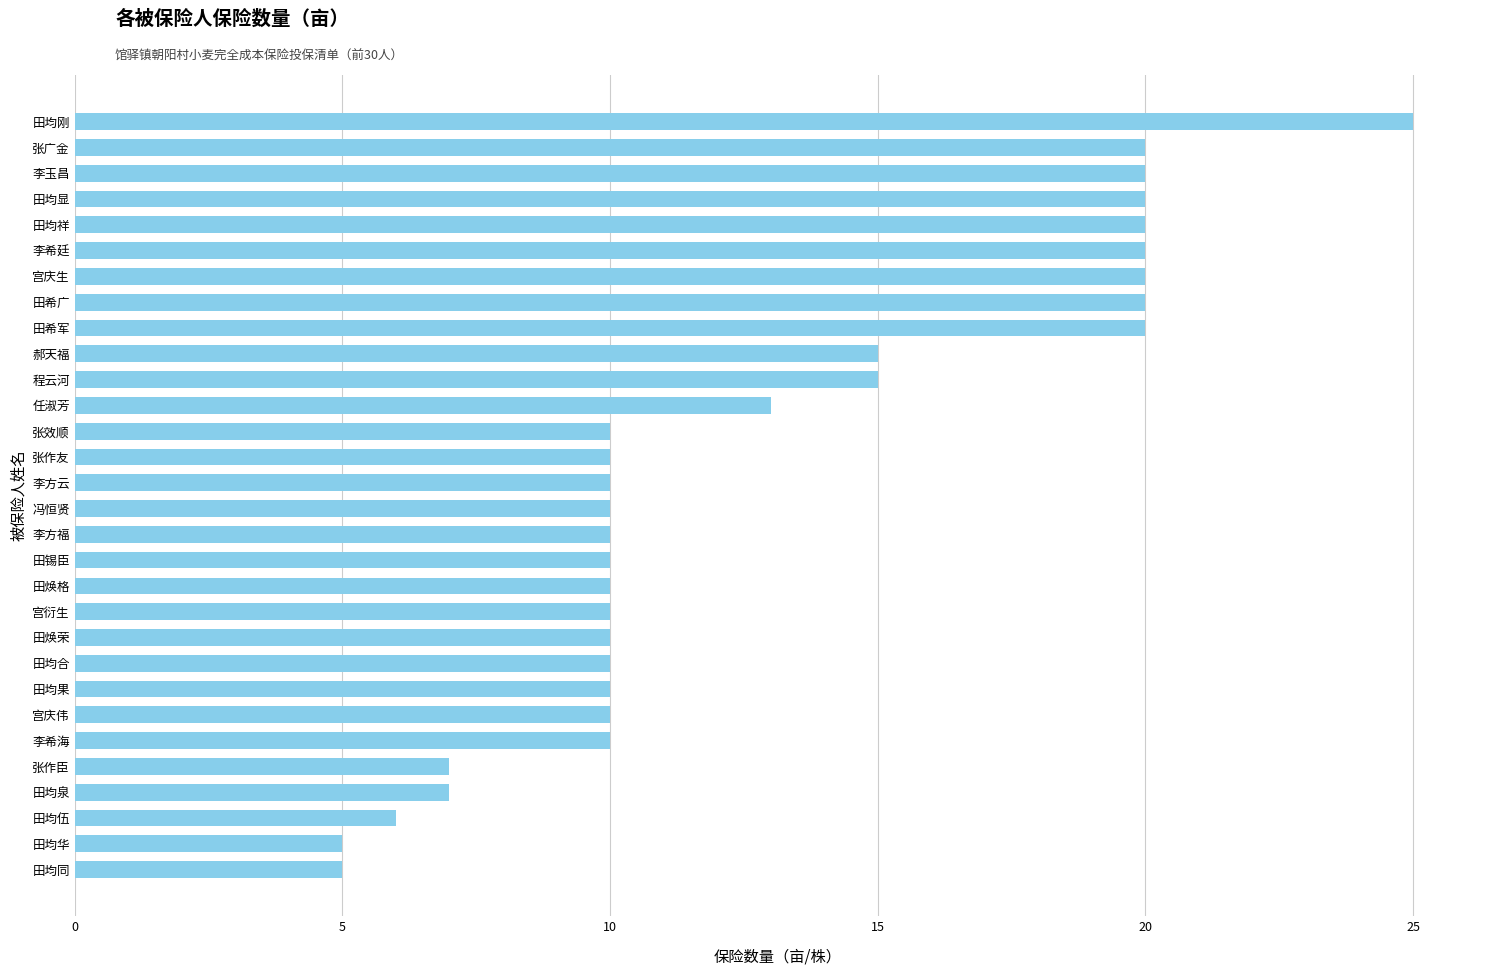

What is the average value?

13